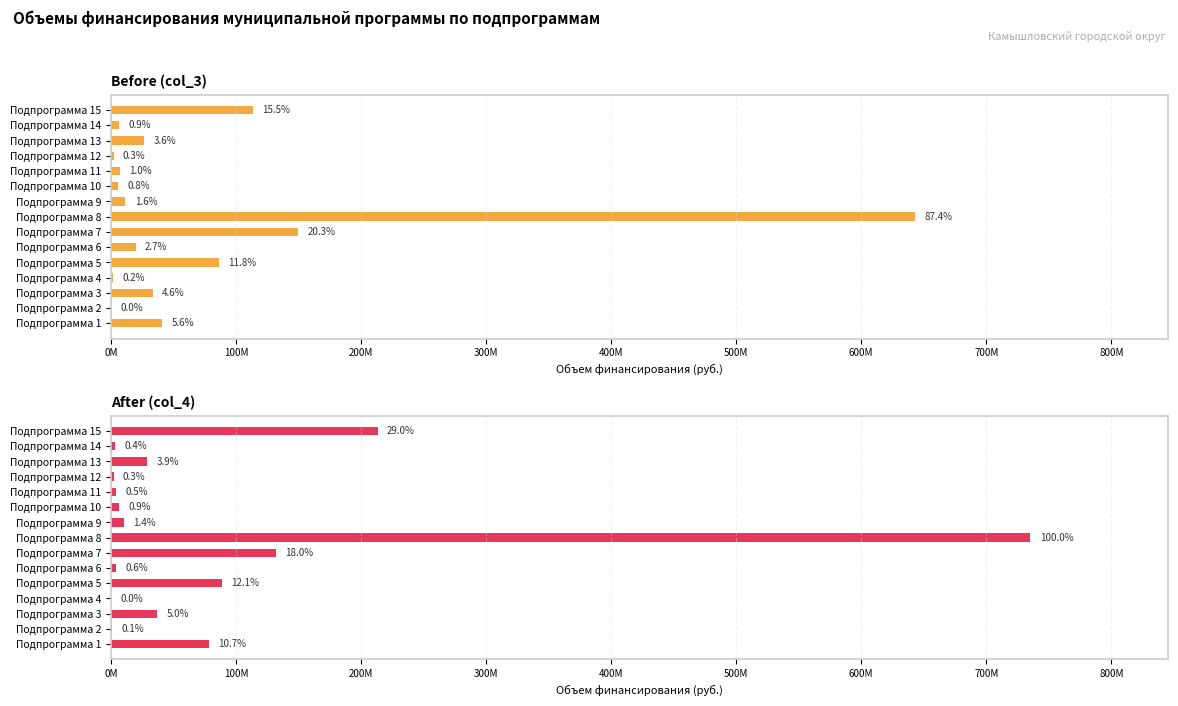

The After (col_4) series shows -513251220.0 at Подпрограмма 4. True or false?

False